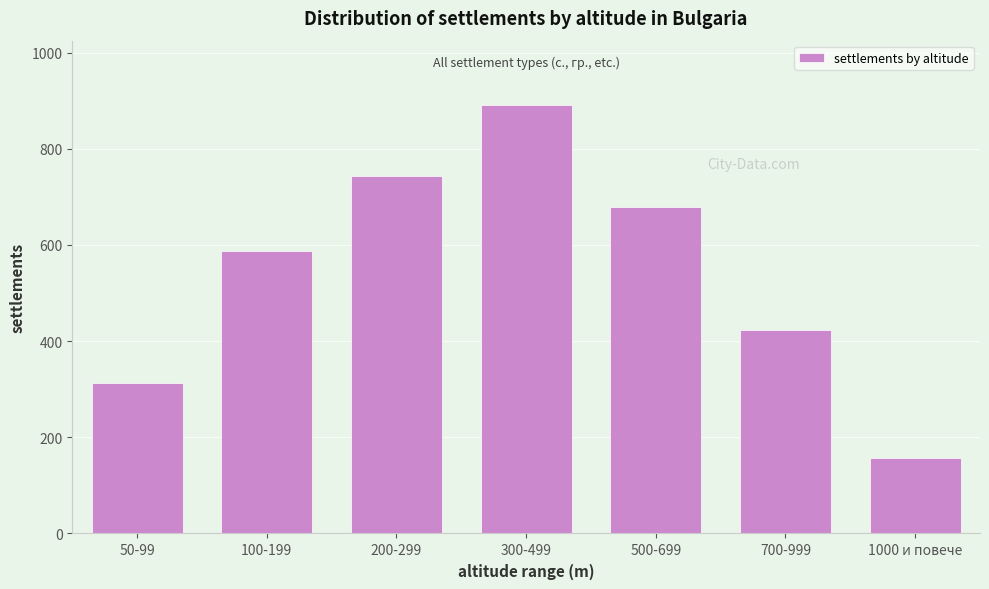

Reading right to left, list all the values displayed in this chart.

156	423	678	891	743	587	312